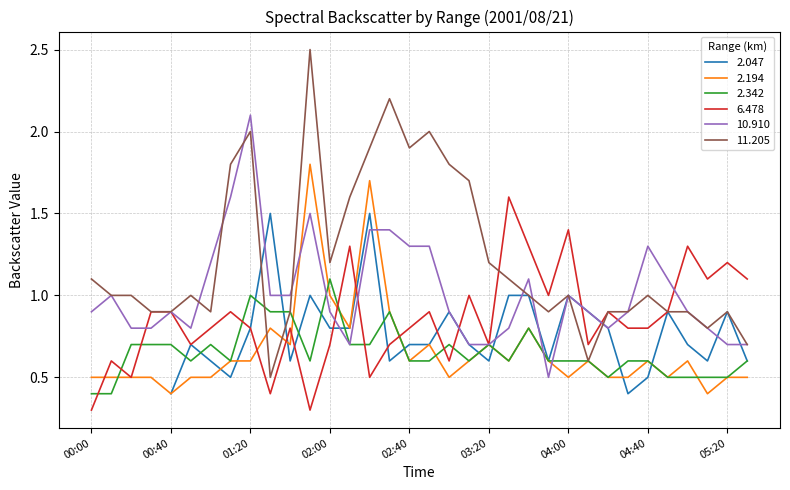

At which category does   2.194 reach its first local peak?

2001/08/21 01:30